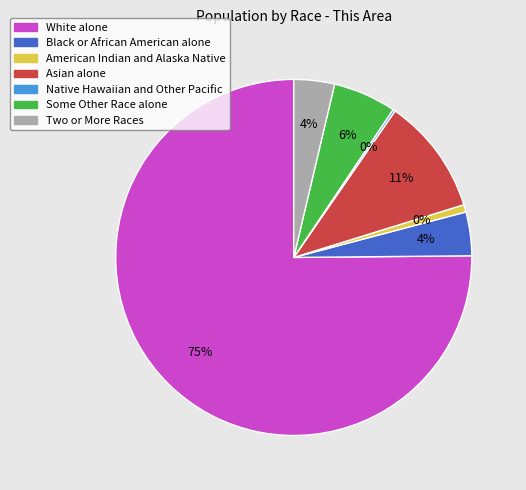

What percentage do Black or African American alone and Native Hawaiian and Other Pacific together represent?

4.2%